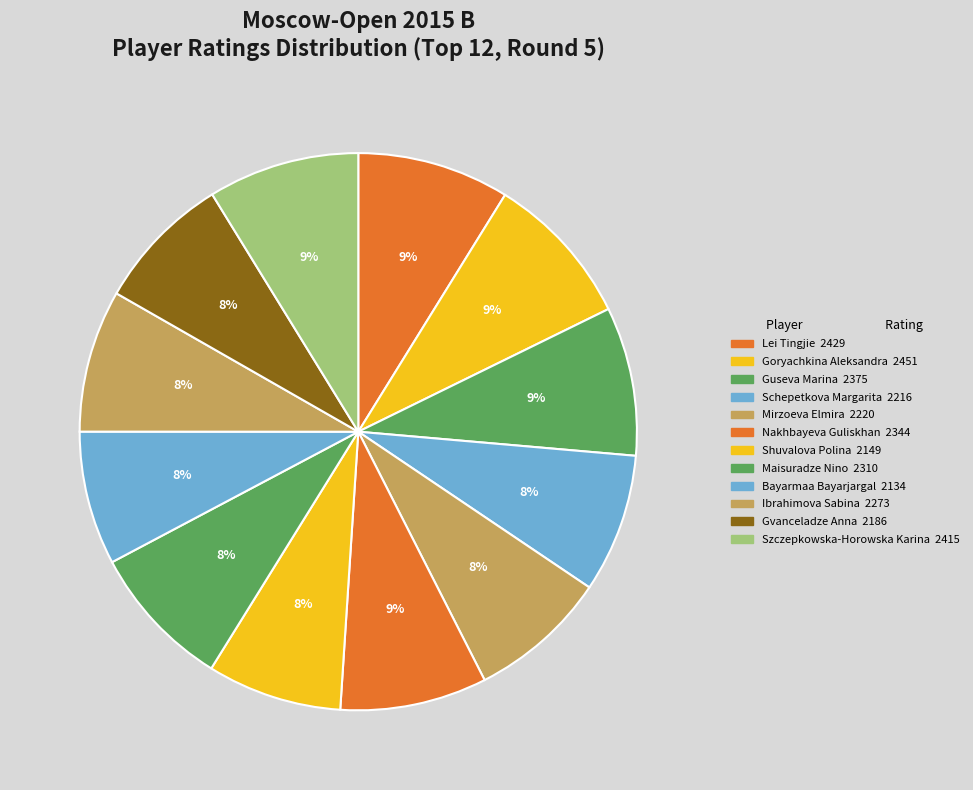

Does Mirzoeva Elmira account for over 50% of the chart?

No